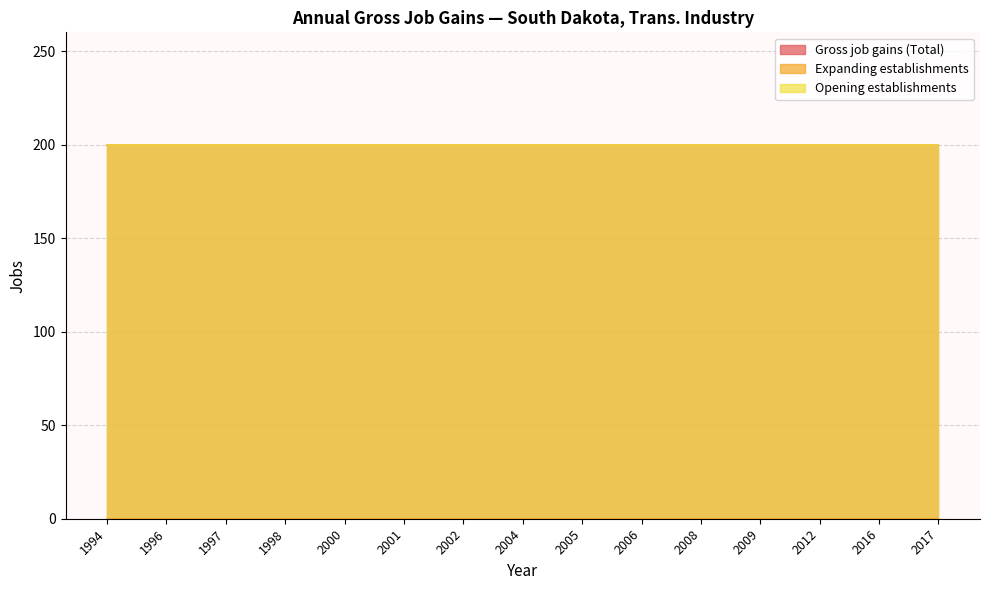

List the labels in order of Opening establishments value, largest first.

1994, 1996, 1997, 1998, 2000, 2001, 2002, 2004, 2005, 2006, 2008, 2009, 2012, 2016, 2017